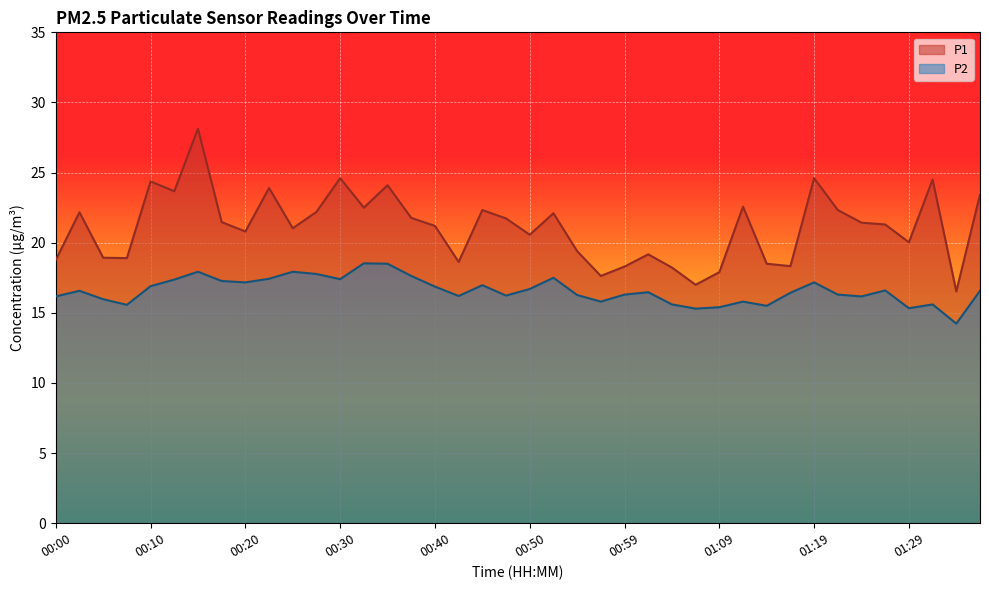

Which series has the largest total across all categories?

P1